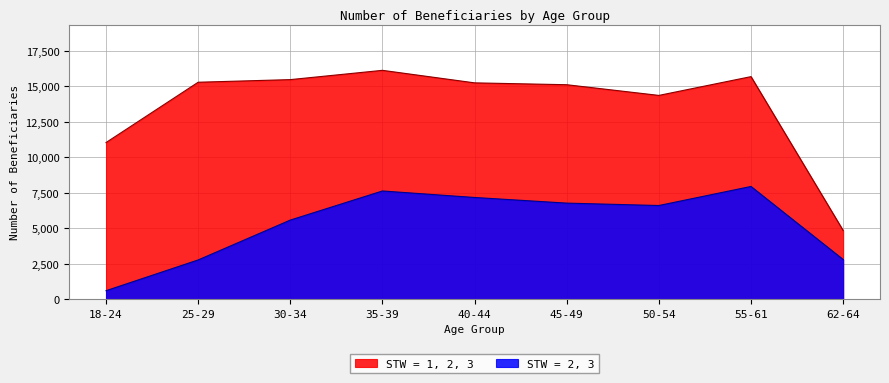

At how many categories does at least one series exceed 2989?

9